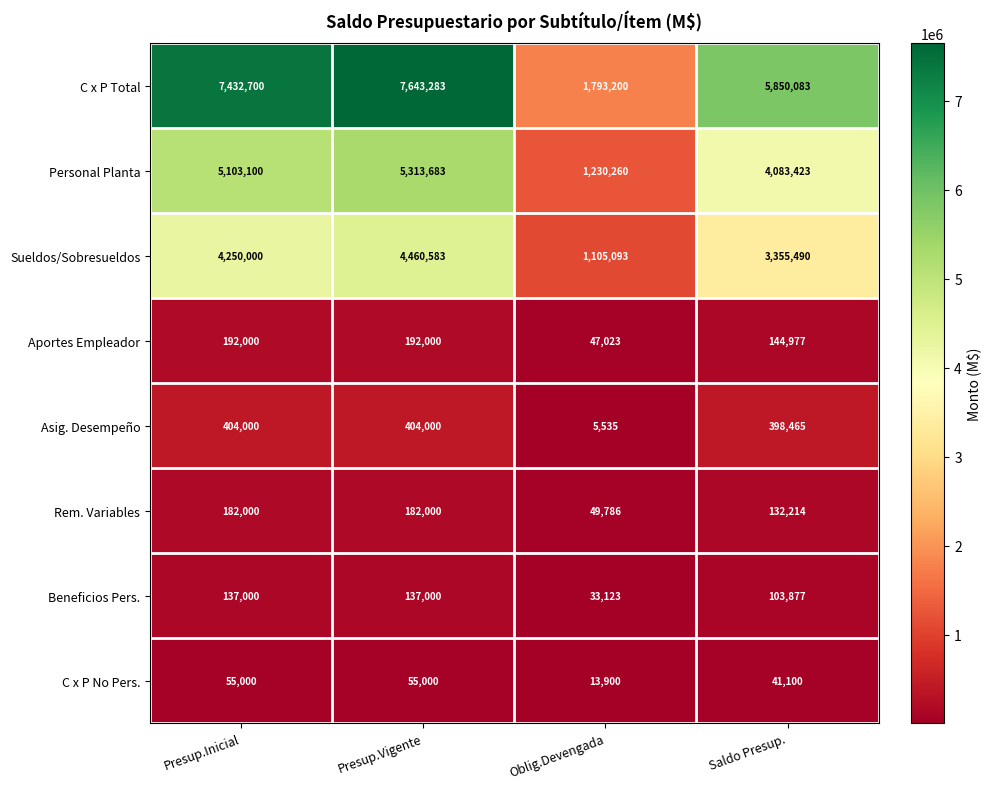

At which label is C x P Total closest to 4718241?

Saldo Presup.